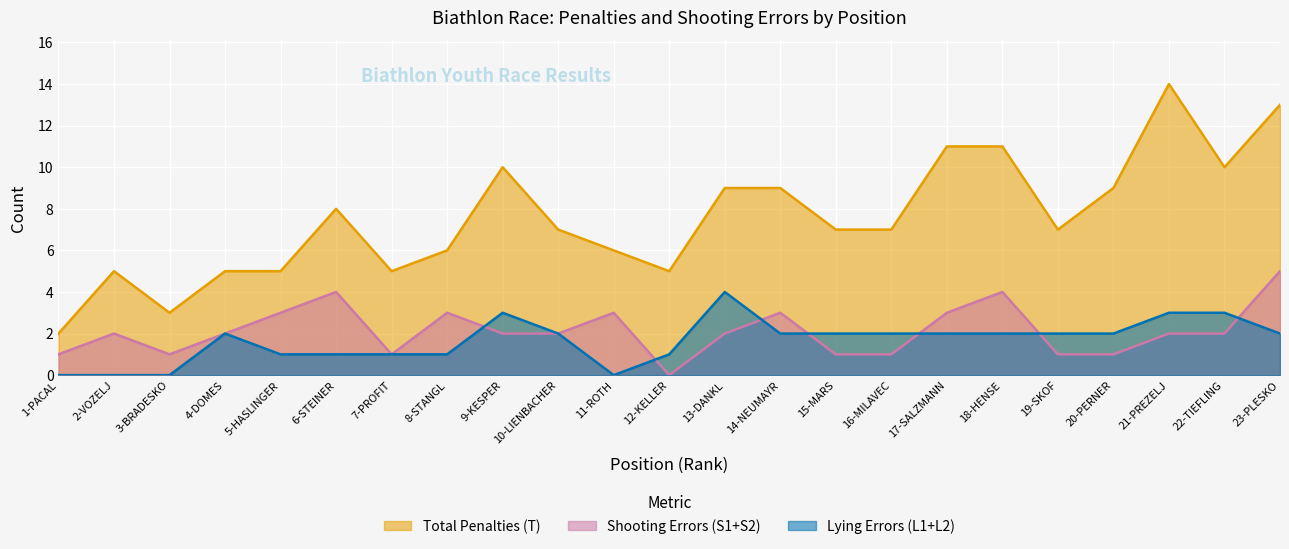

How many lines are shown in the chart?

3